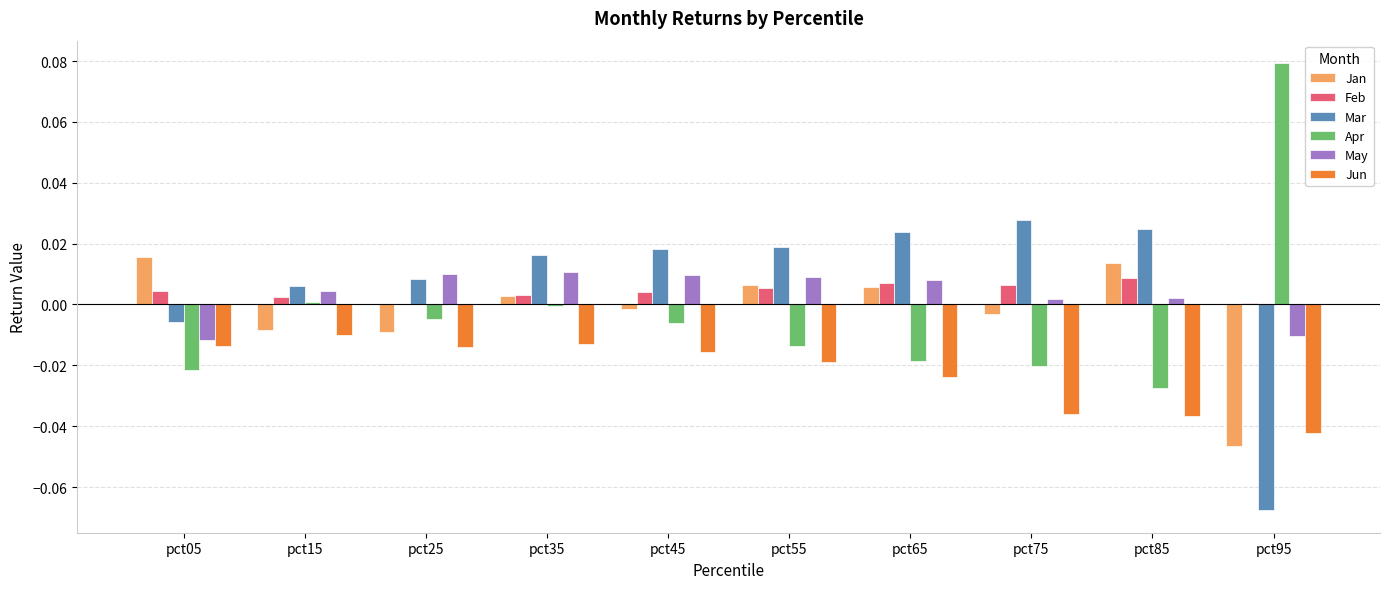

At which label does Apr first exceed 0?

pct15